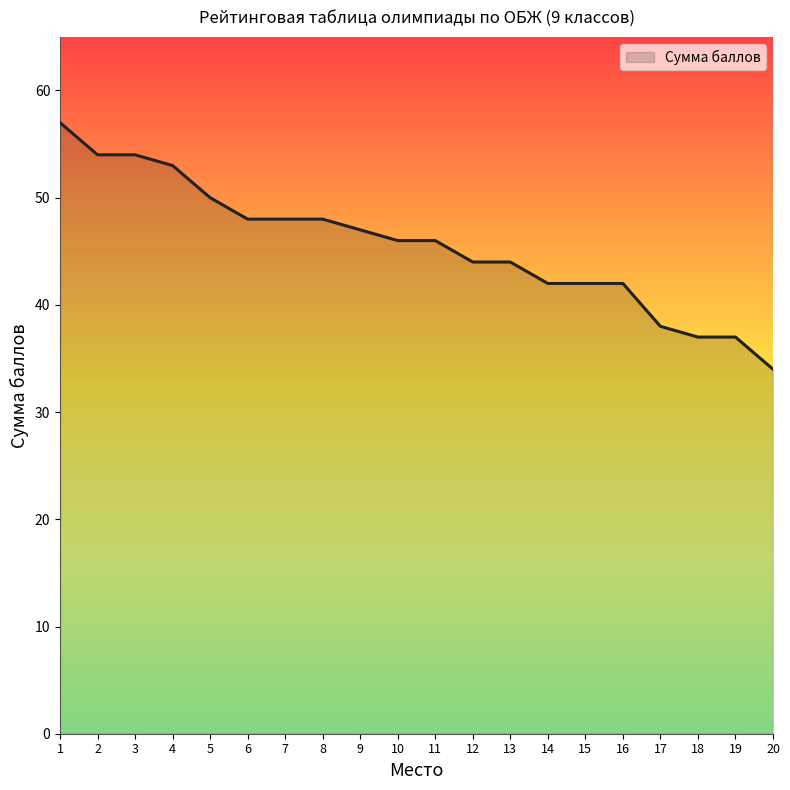

Between 15 and 13, which is larger?

13